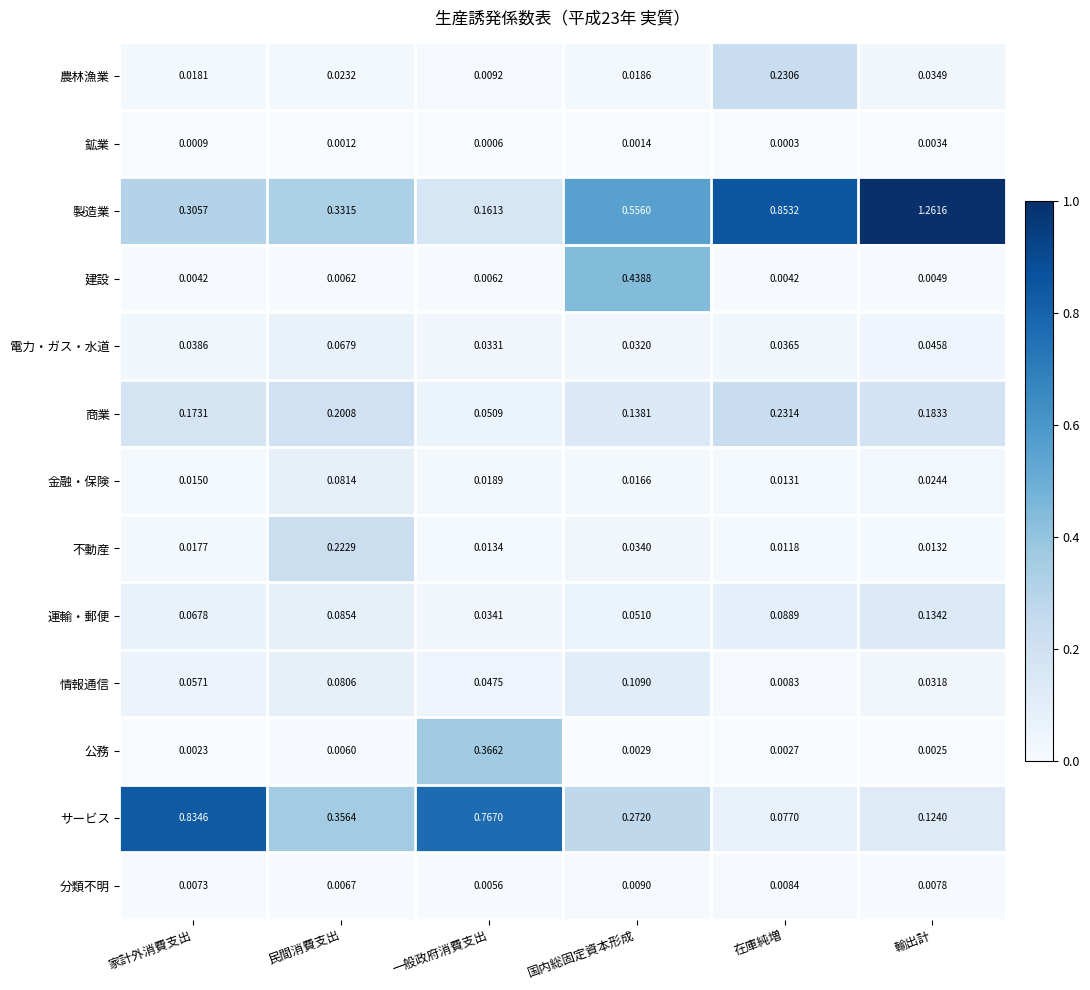

At which category does the chart reach its minimum across all series?

在庫純増